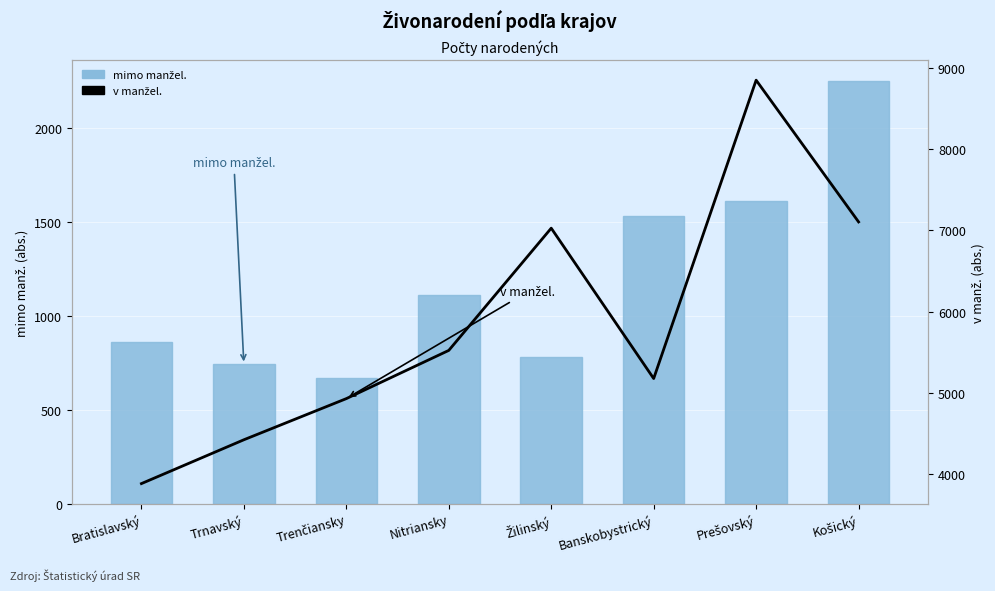

Rank the series by their maximum value, from lowest to highest.

mimo manžel., v manžel.